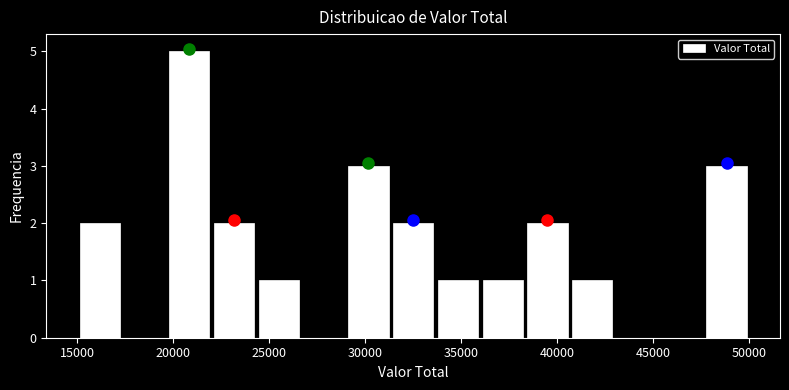

What is the height of the bar covering 29000 to 31500 on the x-axis? Neither the bar edges nor the heights are printed on the chart, so give them approximately, as read against the axes.

3